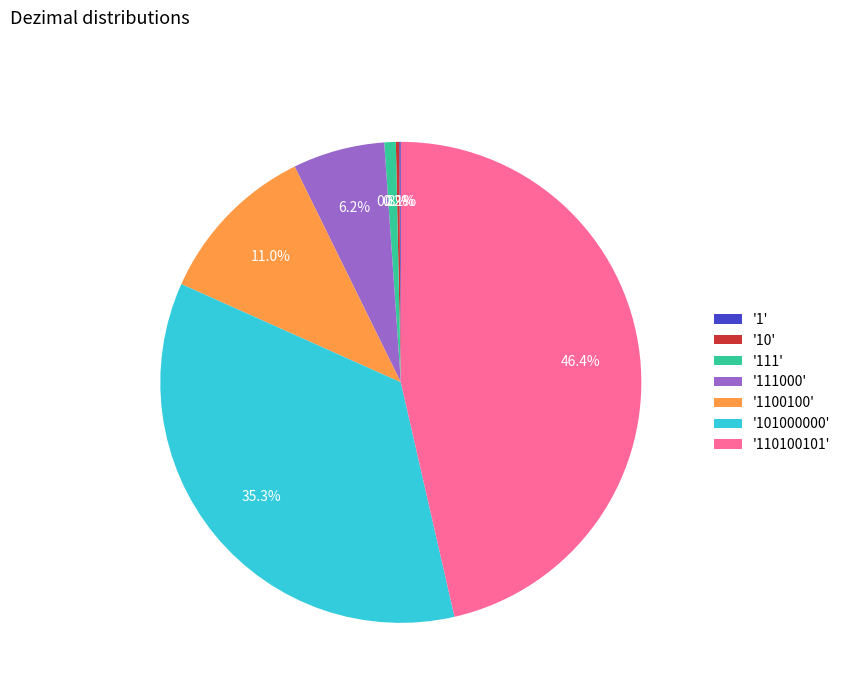

Which category has the biggest portion of the pie?

'110100101'